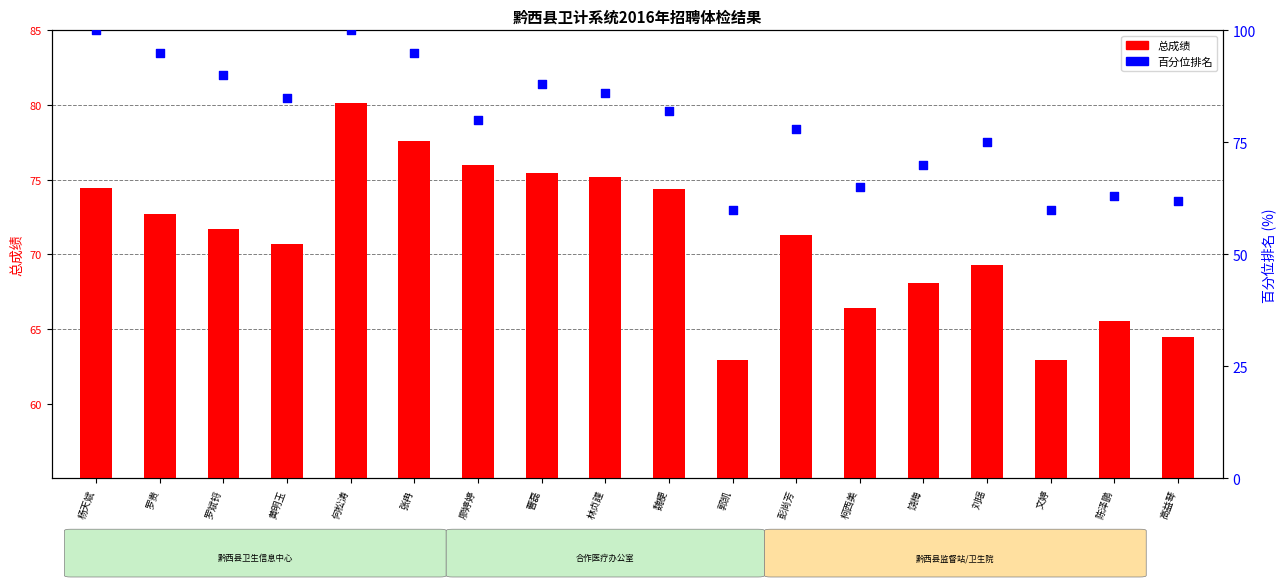

Which series has the widest spread of Y values?

percentile